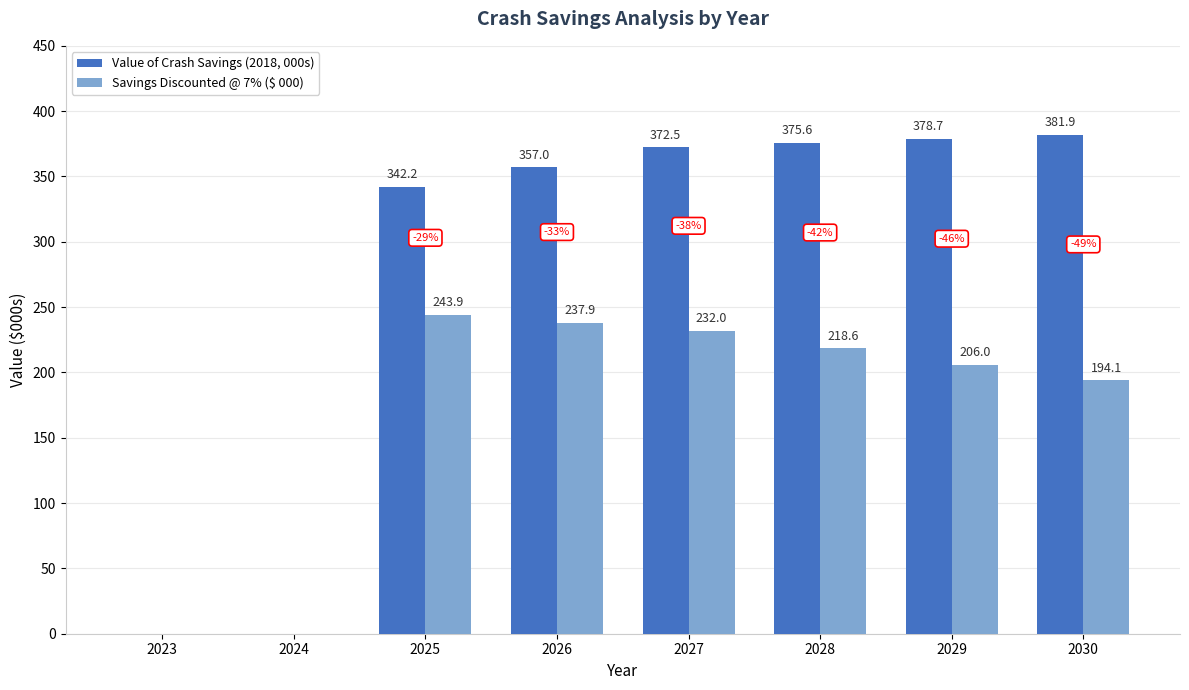

Where is Savings Discounted @ 7% ($ 000) nearest to the value 121?

2030